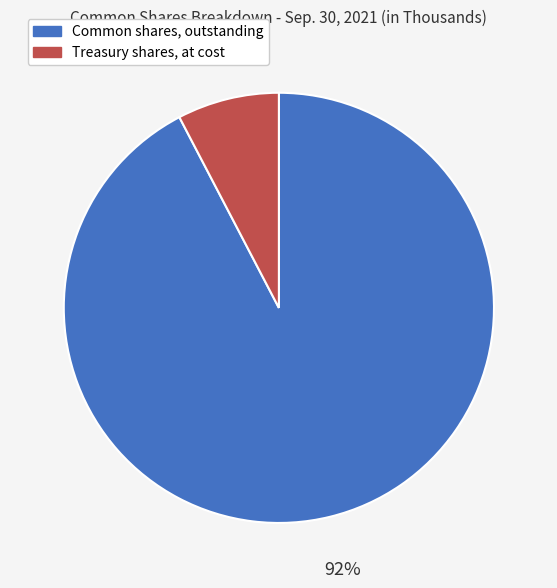

Is it true that Treasury shares, at cost is 1% of the pie?

False